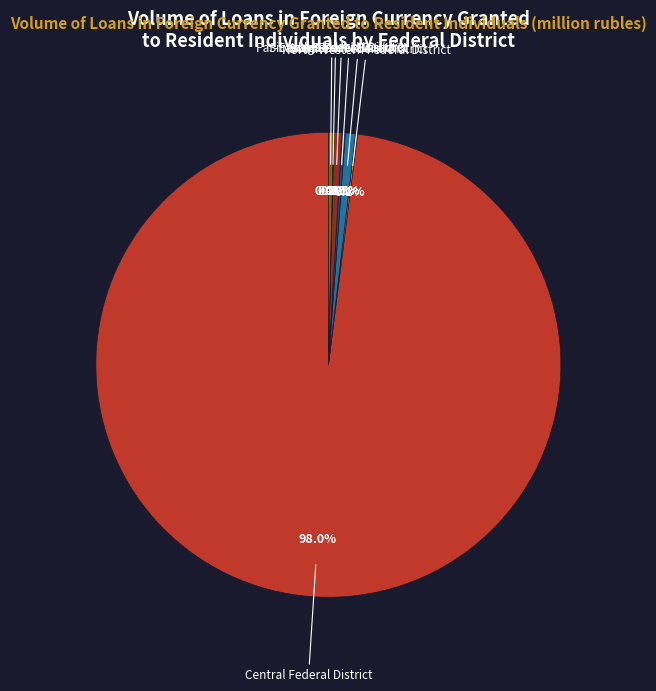

Is Central Federal District the majority of the pie?

Yes